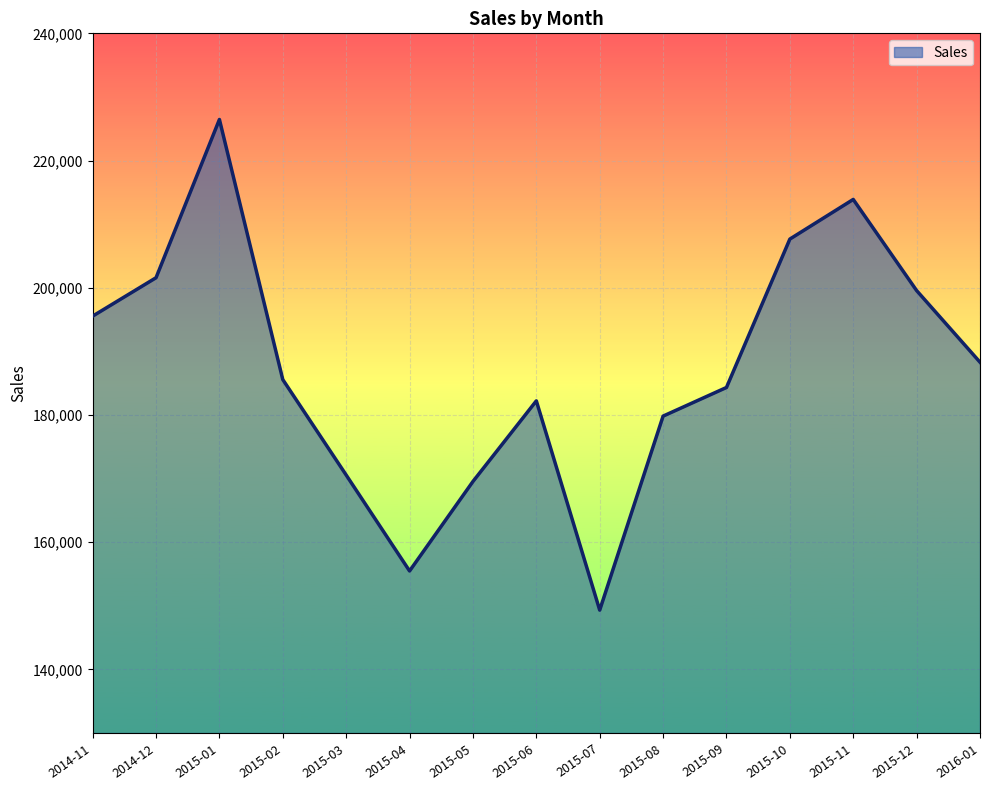

Is it true that the value at 2014-11 is 195541?

True